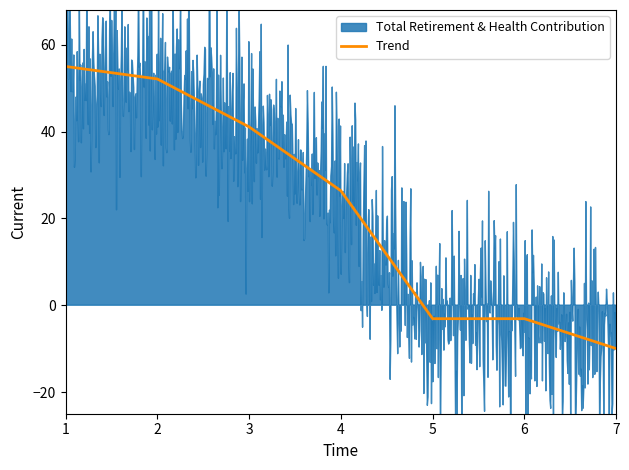

The value of Trend at 2 is 52.1. True or false?

True